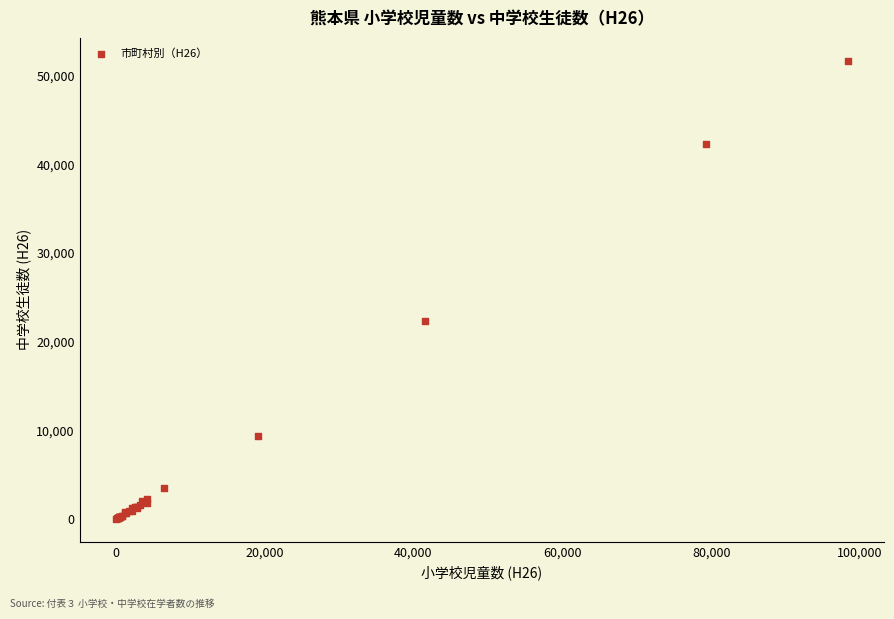

What Y value in the scatter plot is closest to 25855?

22317